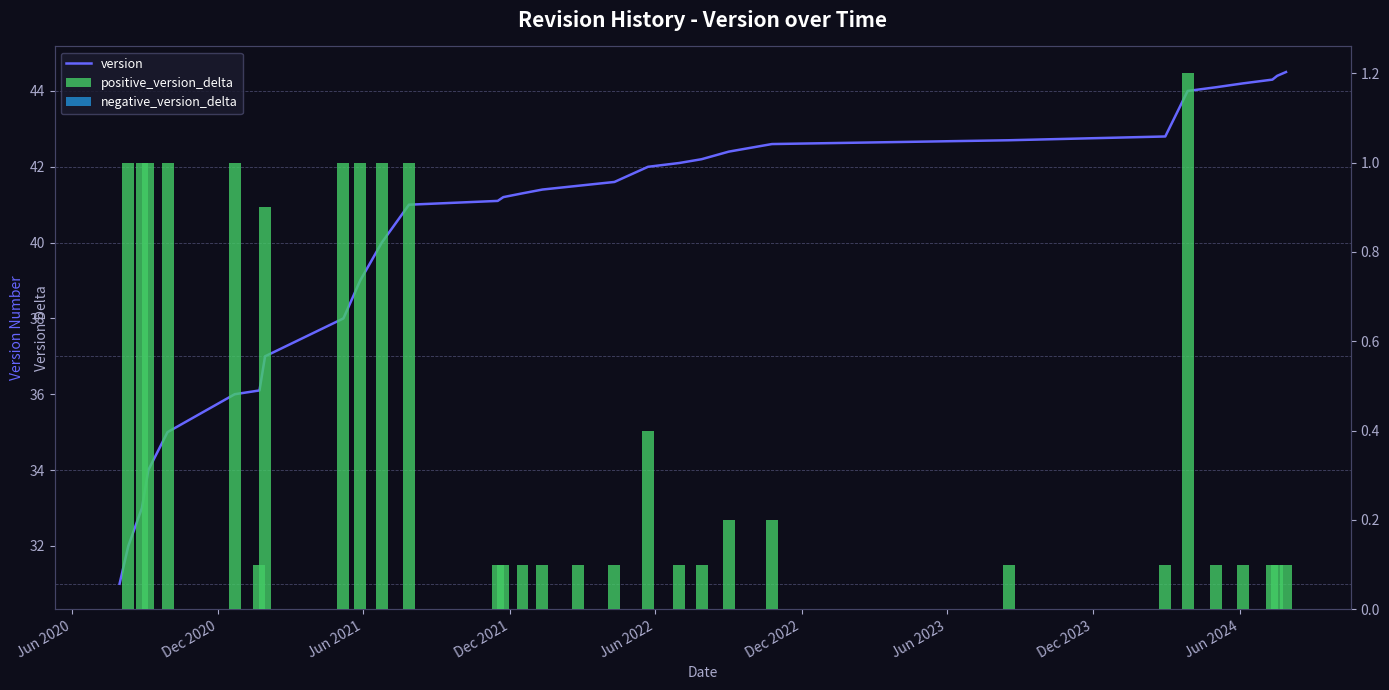

Which series has the largest range (max minus min)?

version